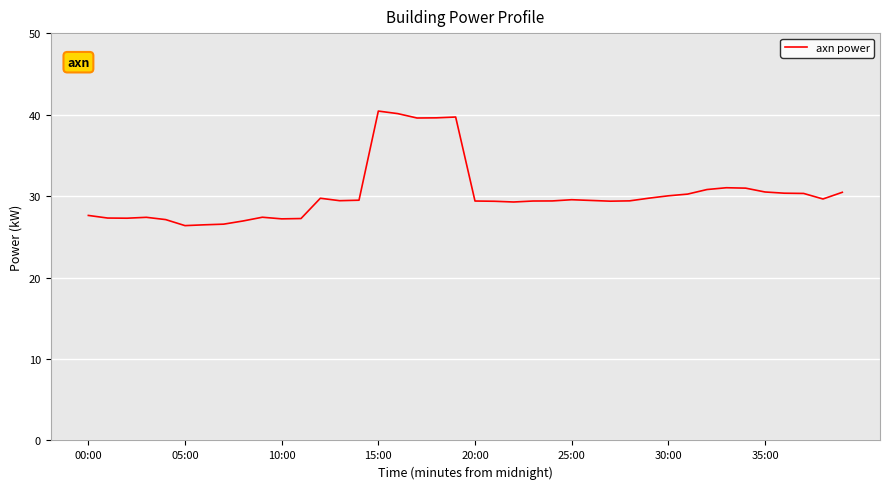

What is the difference between the maximum and minimum values?

14.1